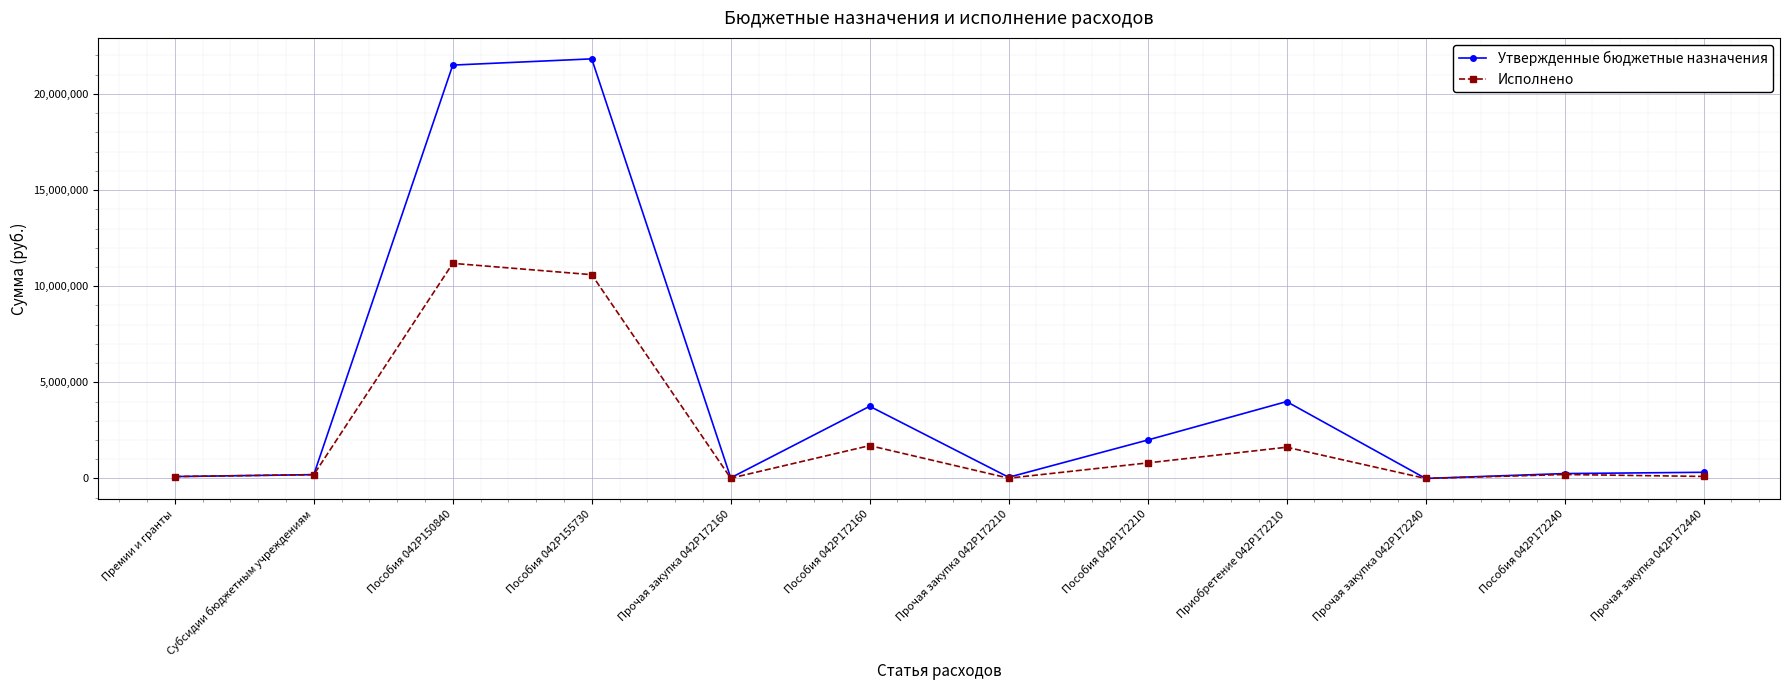

What is the difference between the maximum and minimum values in the Утвержденные бюджетные назначения series?

21820000.0